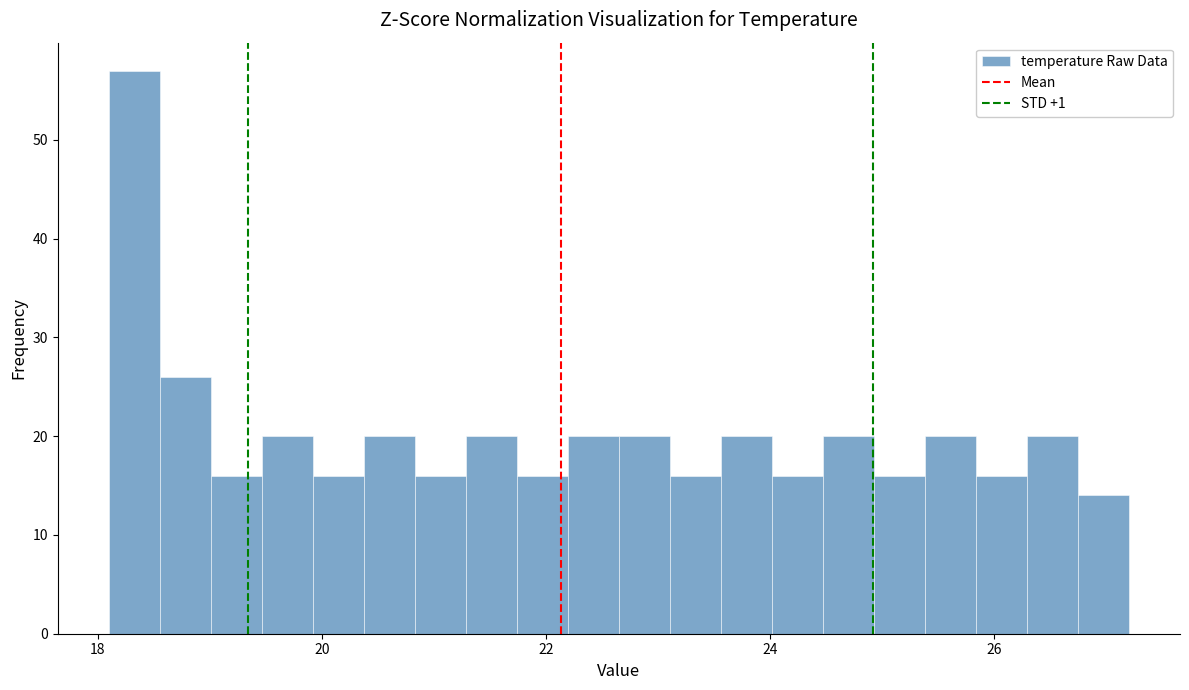

Read against the x-axis, roughly where is the centre of the tallest bar?

18.4